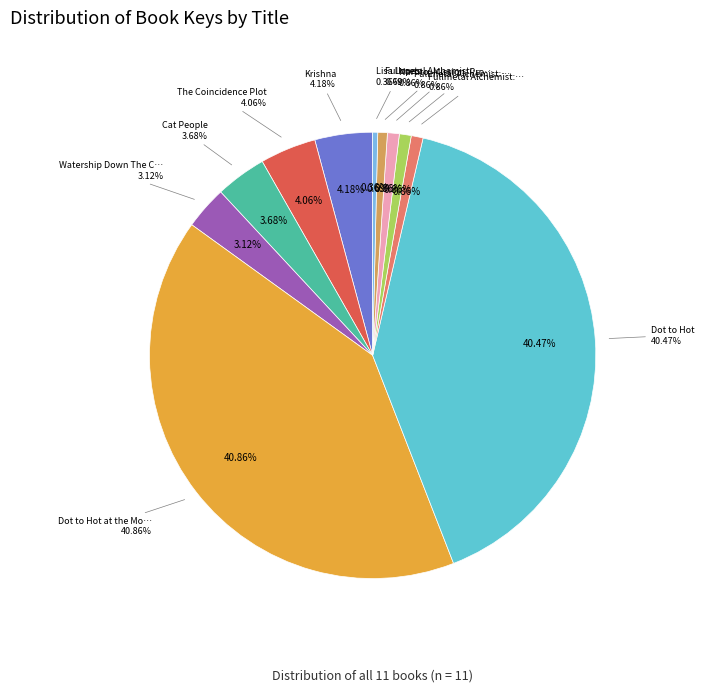

To the nearest percent, what is the combined percentage of Dot to Hot and Dot to Hot at the Movies?

81%